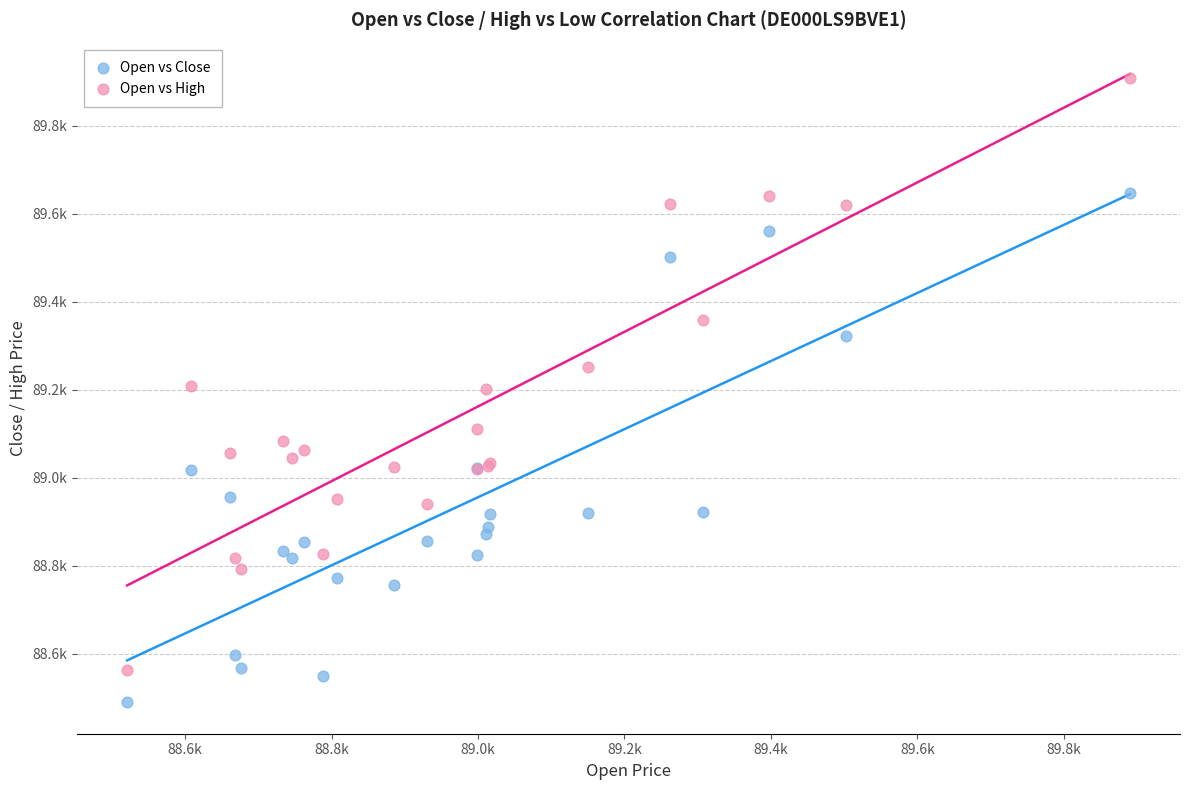

What are all the series names shown in the legend?

Open vs Close, Open vs High